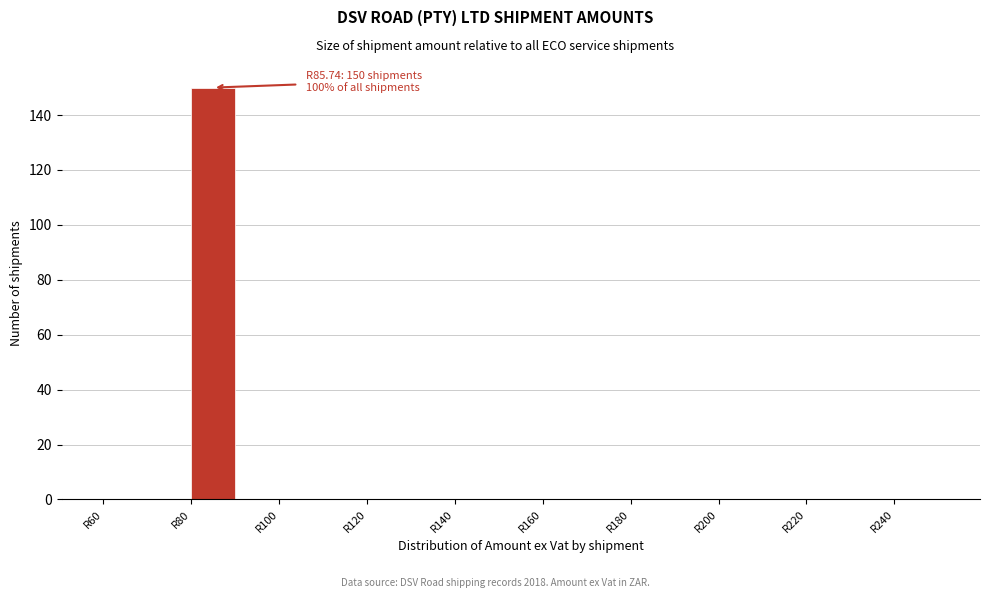

Which range on the x-axis has the tallest bar?

80 to 90